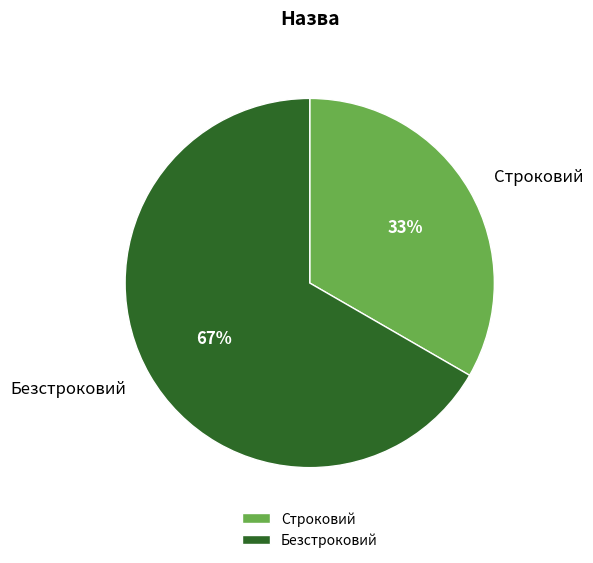

What percentage is the Безстроковий slice, to the nearest percent?

67%